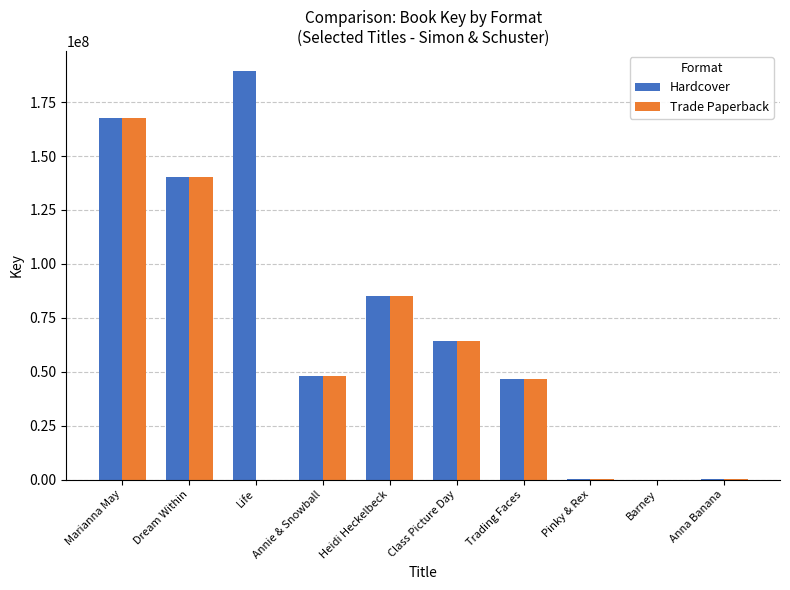

At which category is the sum across all series the highest?

Marianna May